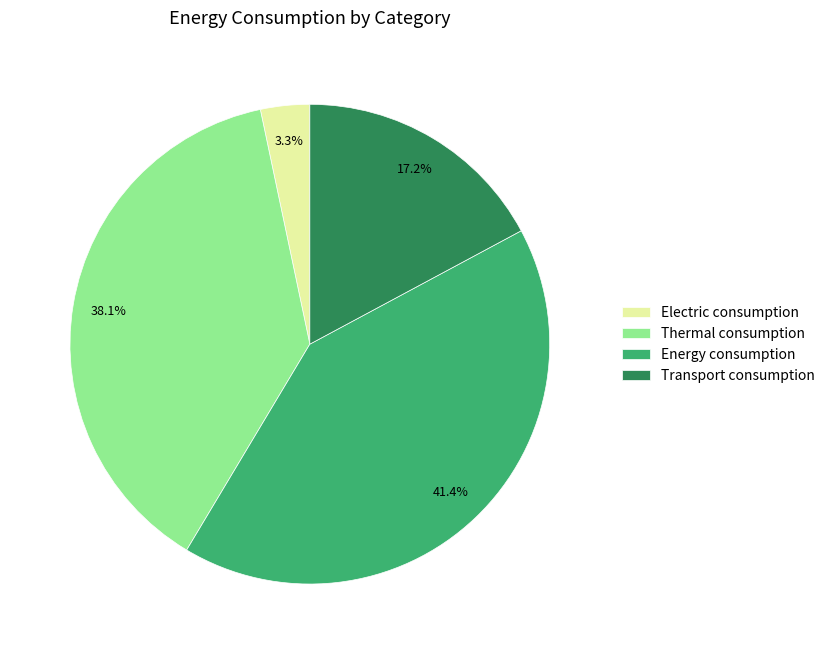

Which slice is the largest?

Energy consumption